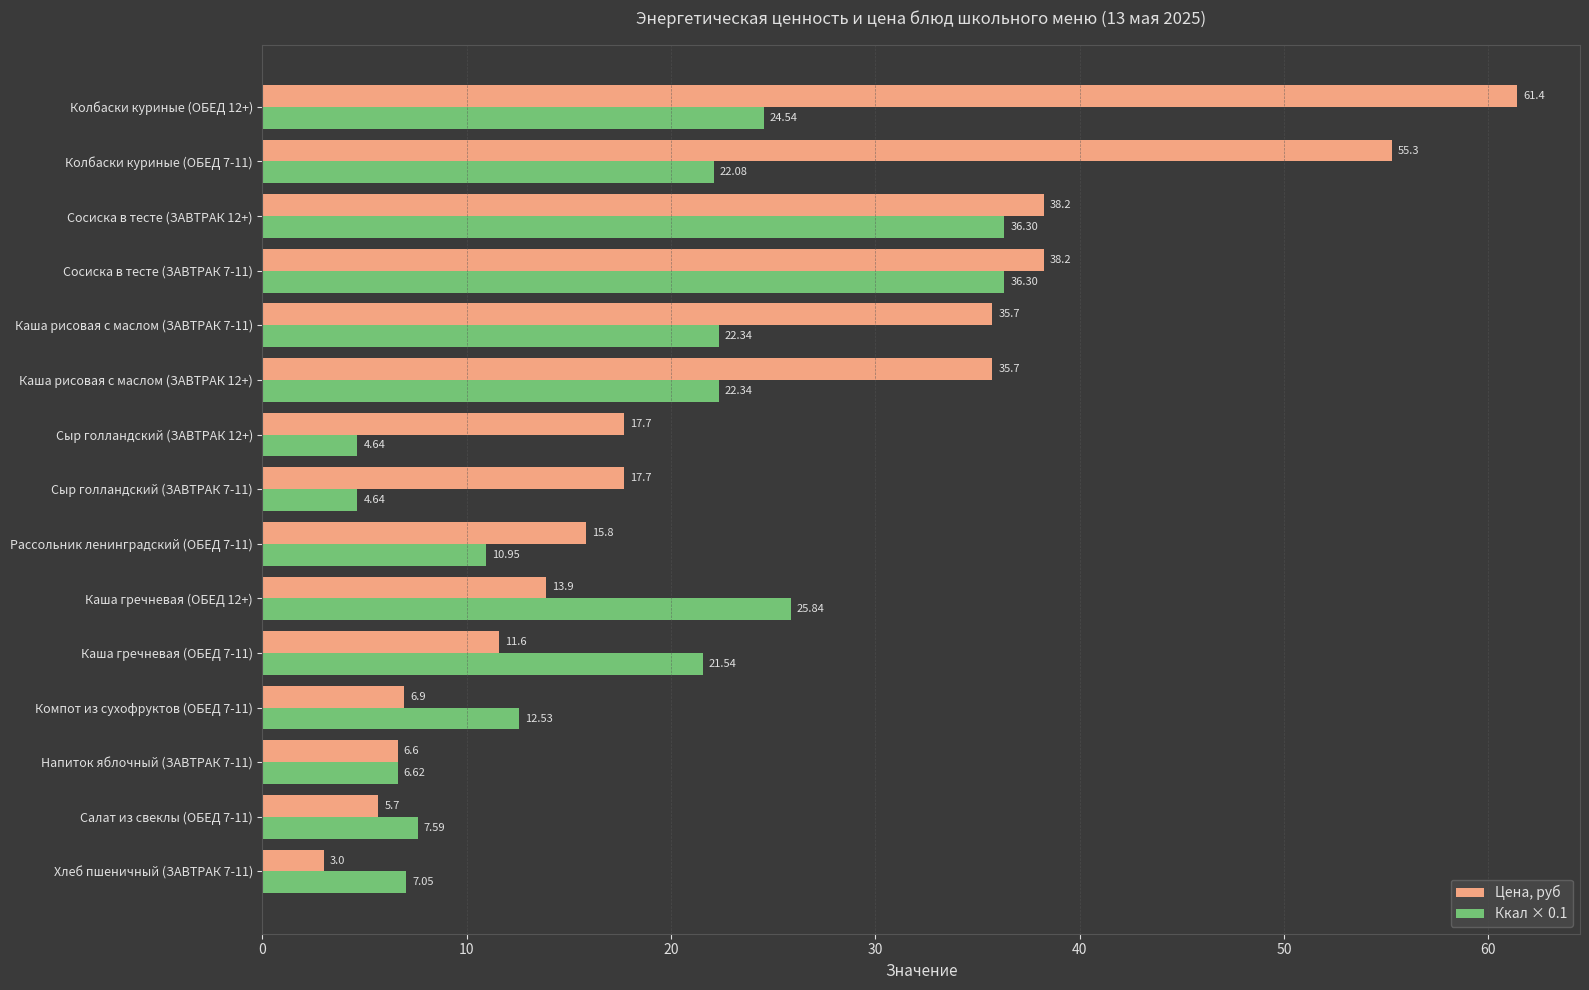

What is the sum of the Ккал × 0.1 values at Рассольник ленинградский (ОБЕД 7-11) and Компот из сухофруктов (ОБЕД 7-11)?

23.5